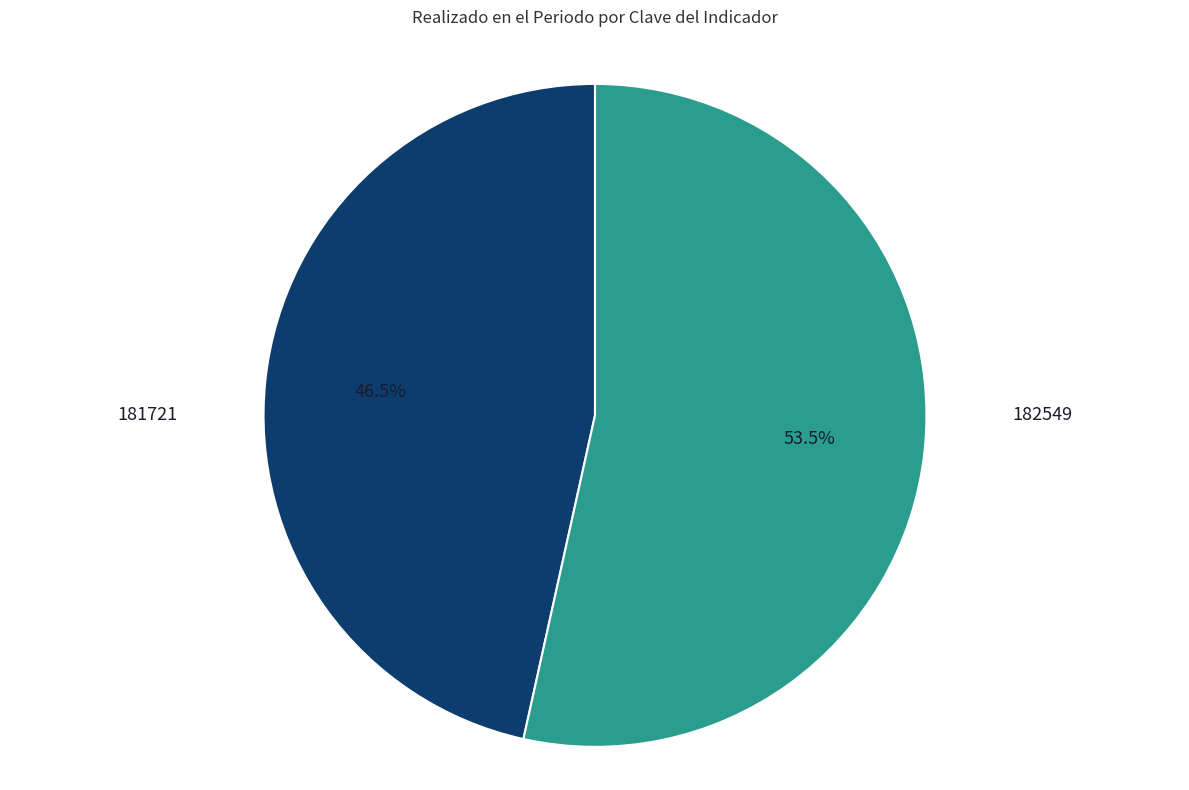

Which has a higher value, 181721 or 182549?

182549